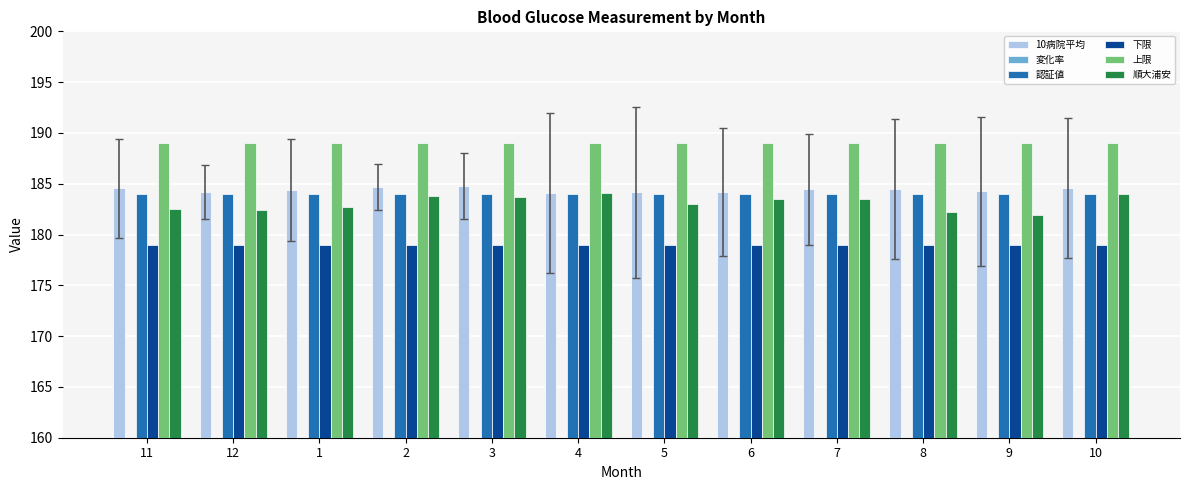

Which has a higher value, 4 or 12?

12